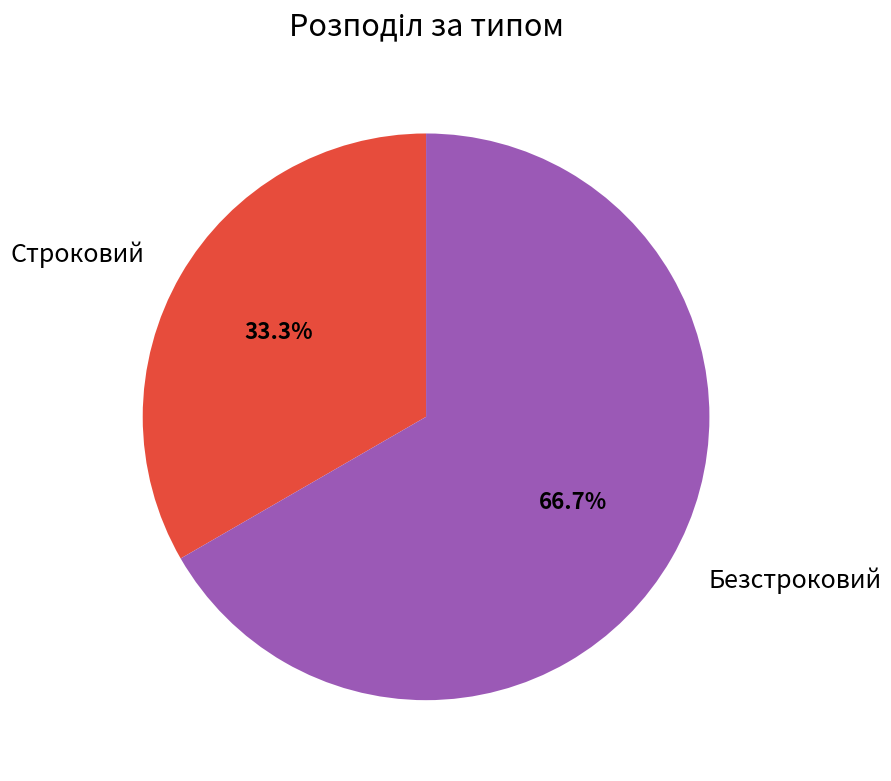

What is the ratio of the value at Строковий to the value at Безстроковий?

0.5